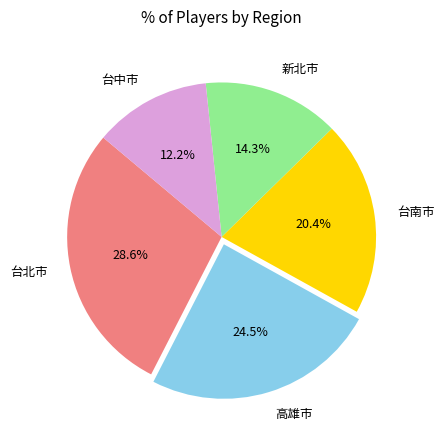

To the nearest percent, what is the average slice percentage?

20%